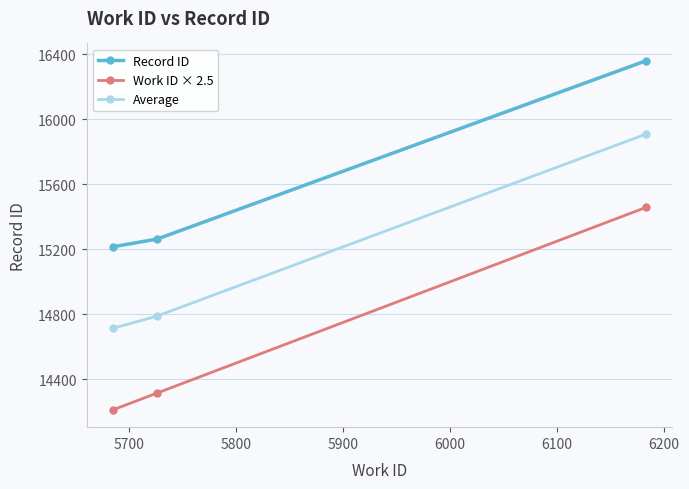

Which series has the largest range (max minus min)?

Work ID × 2.5